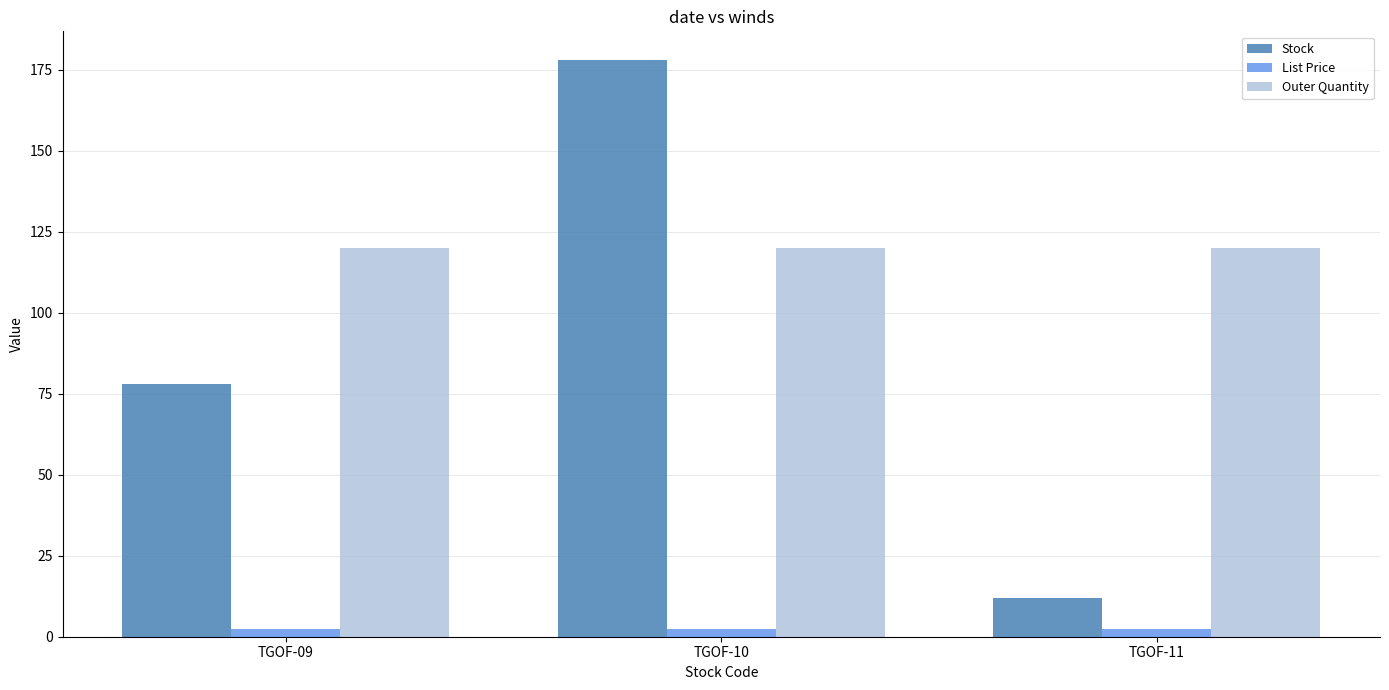

What is the sum of all Outer Quantity values?

360.0